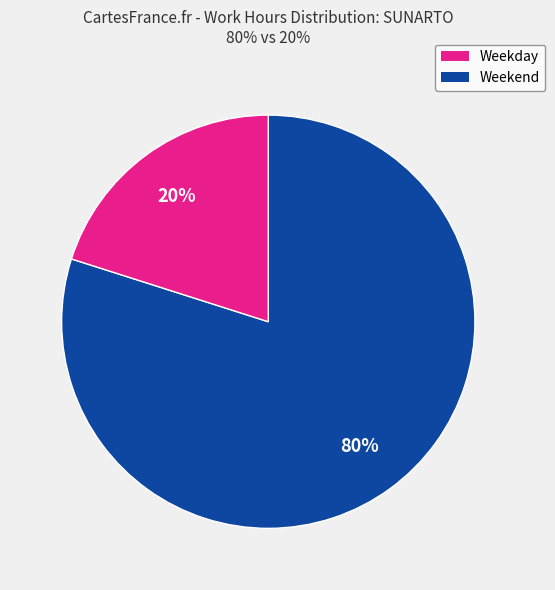

To the nearest percent, what is the difference between the largest and smallest slice percentages?

60%